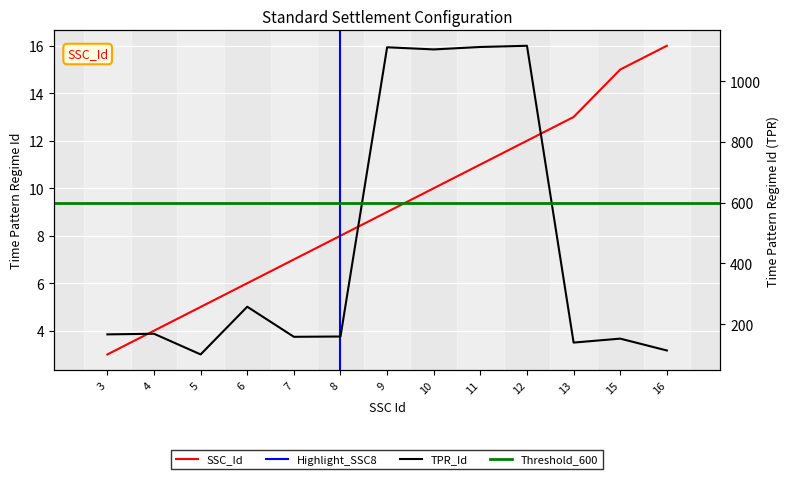

At 13, list the series in order from largest to smallest.

TPR_Id, SSC_Id